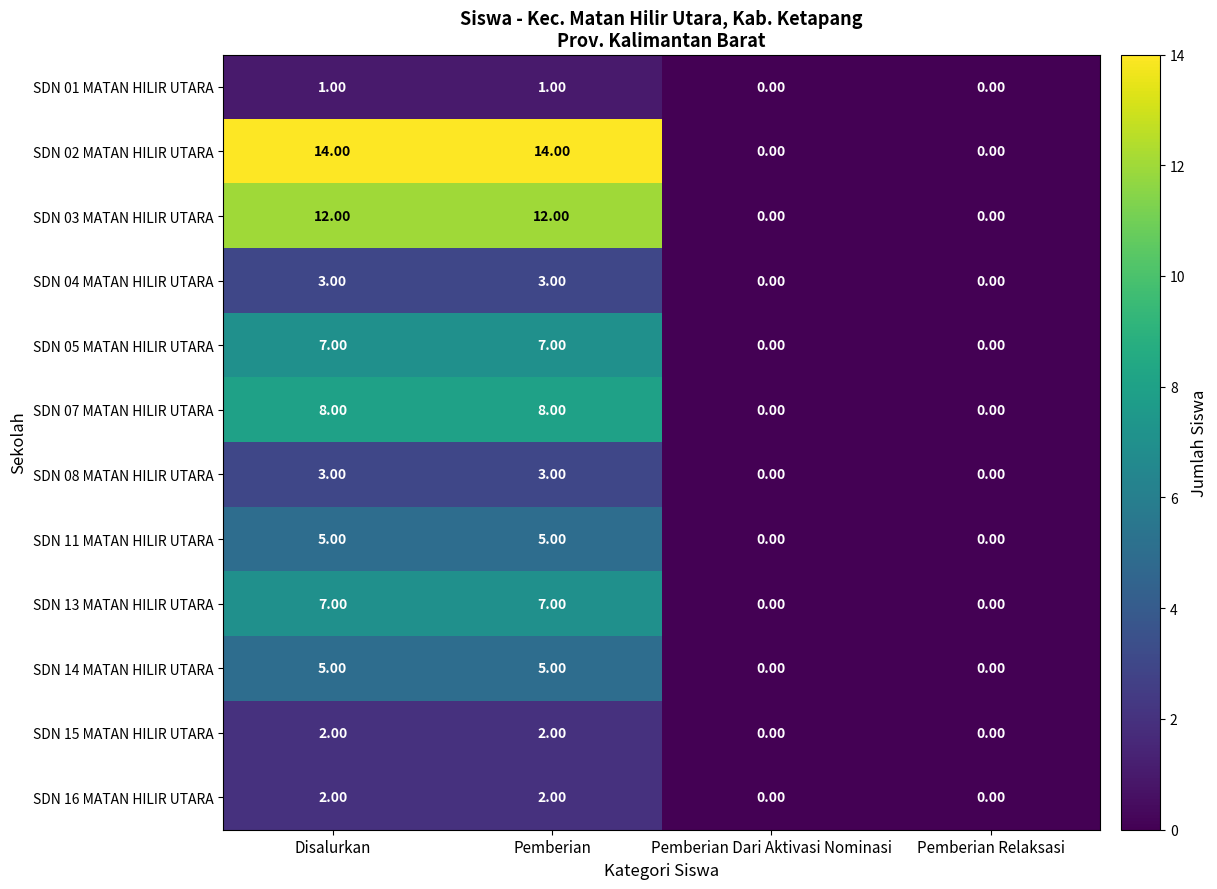

What is the difference between the highest and lowest values at Pemberian?

13